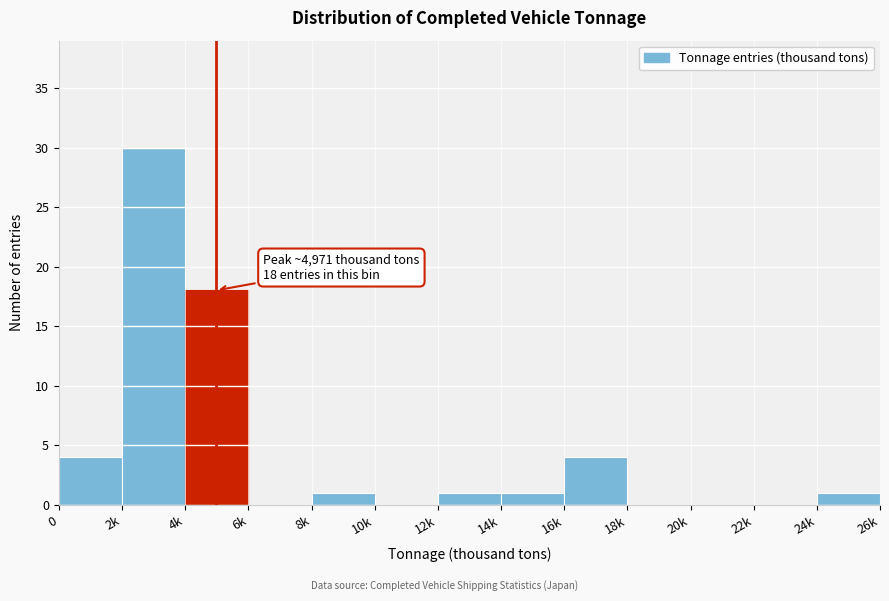

Reading left to right, what are all the values shown in this chart?

0=4	2k=30	4k=18	6k=0	8k=1	10k=0	12k=1	14k=1	16k=4	18k=0	20k=0	22k=0	24k=1